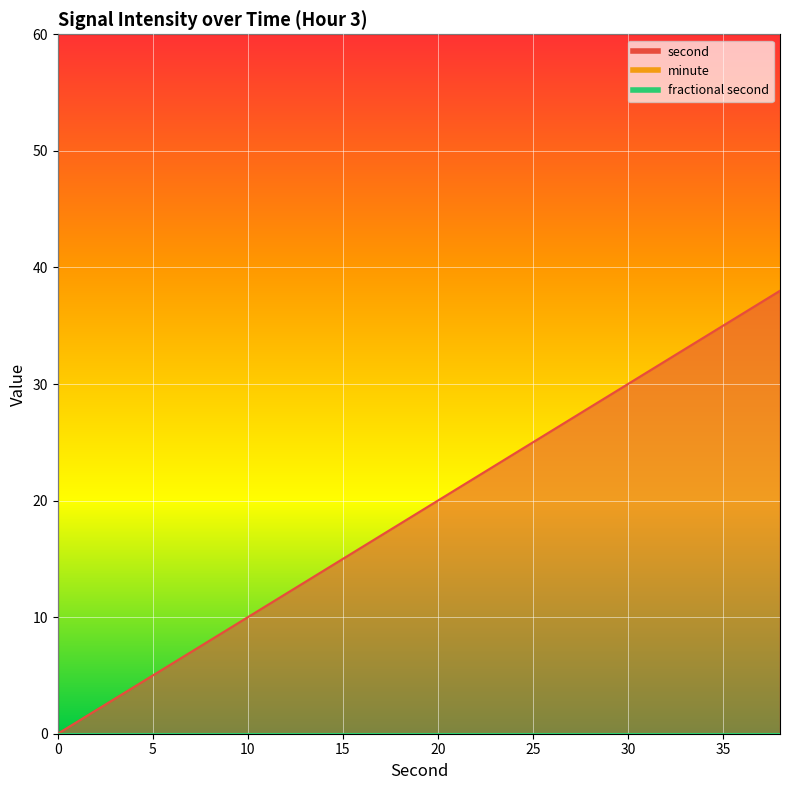

The second series shows 36 at 36. True or false?

True